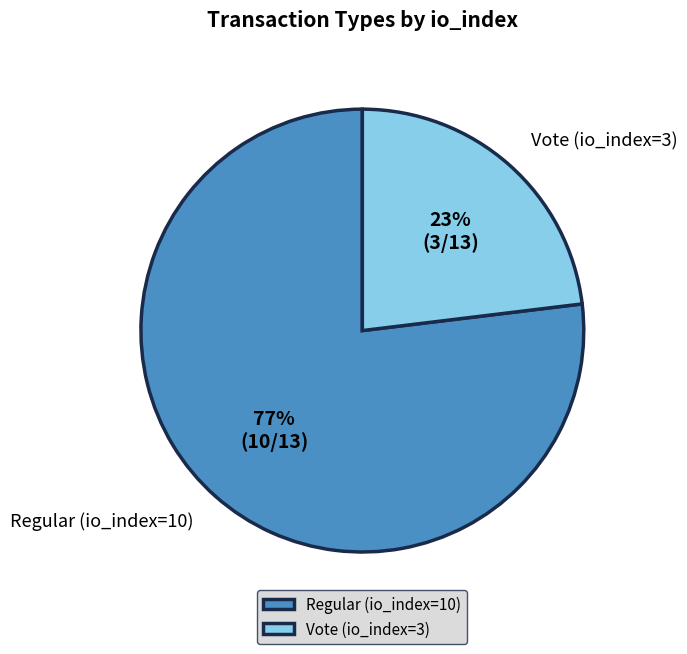

True or false: Vote (io_index=3) accounts for 23% of the total.

True